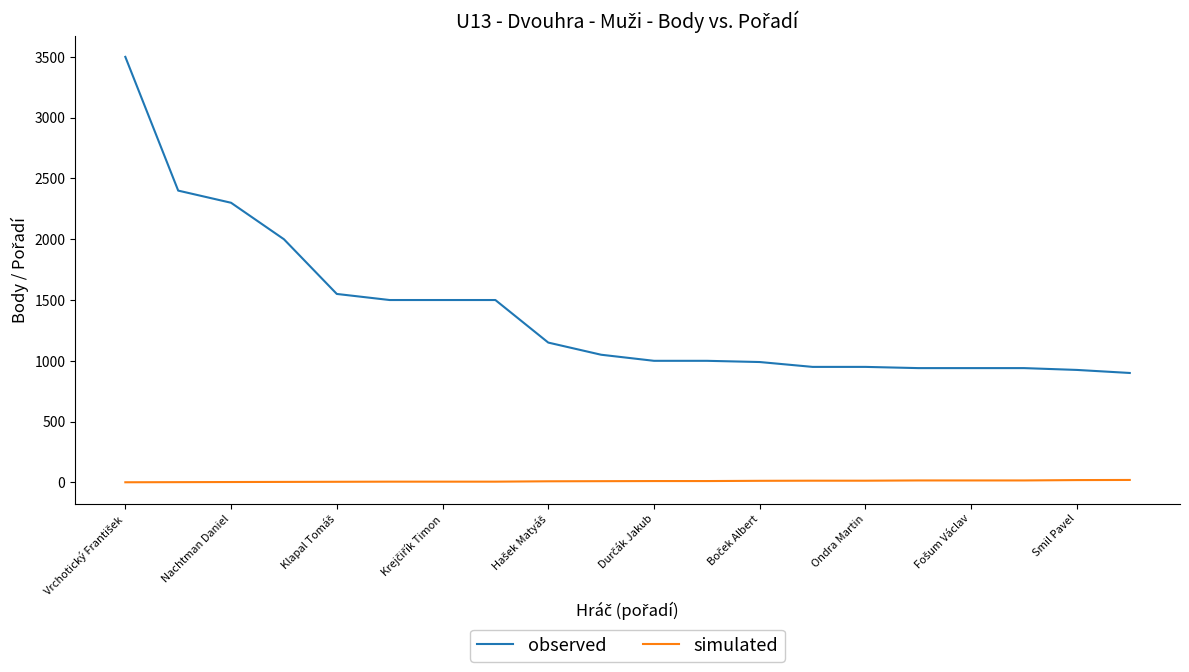

Rank the series by their maximum value, from highest to lowest.

observed, simulated